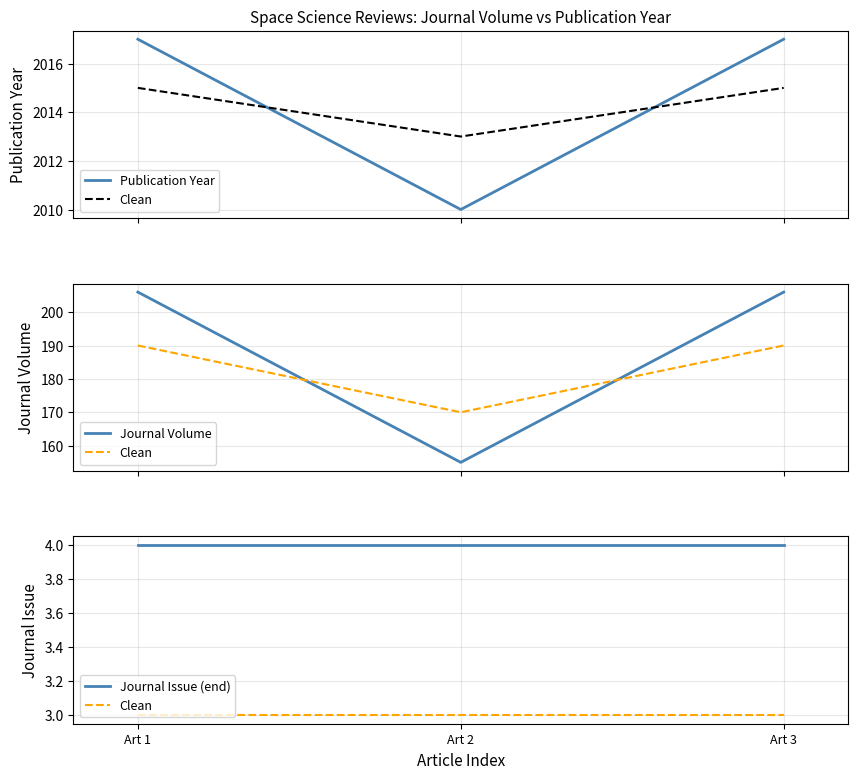

The value of Clean at Art 3 is 3. True or false?

True